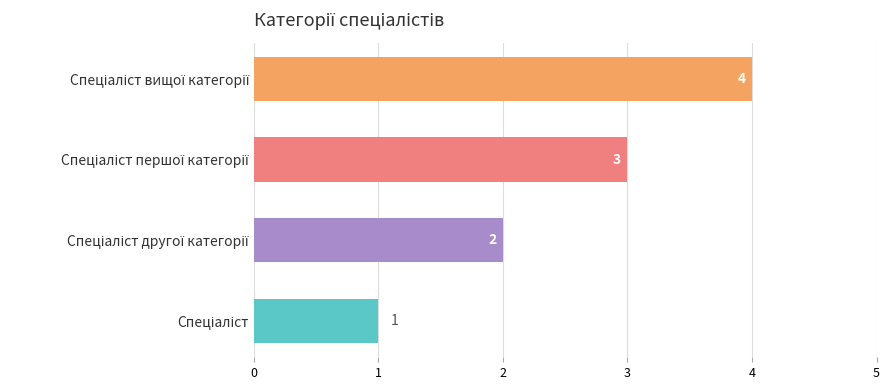

What is the difference between the maximum and minimum values?

3